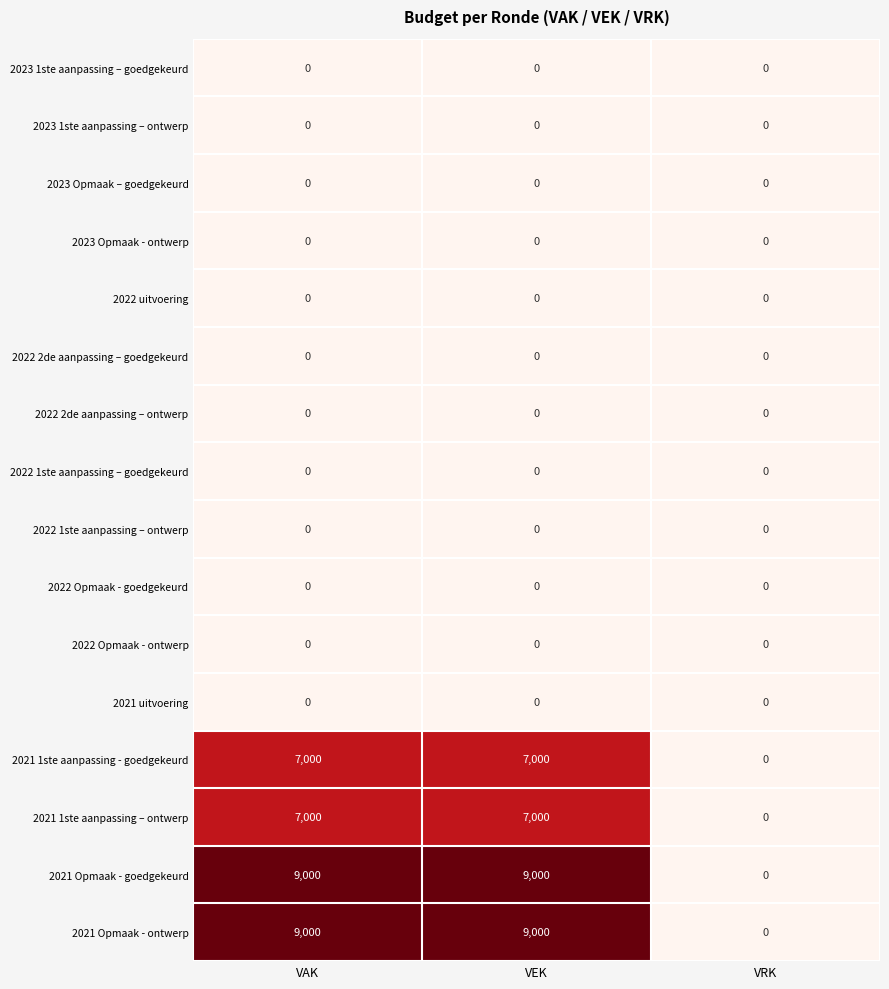

What is the greatest value displayed?

9000